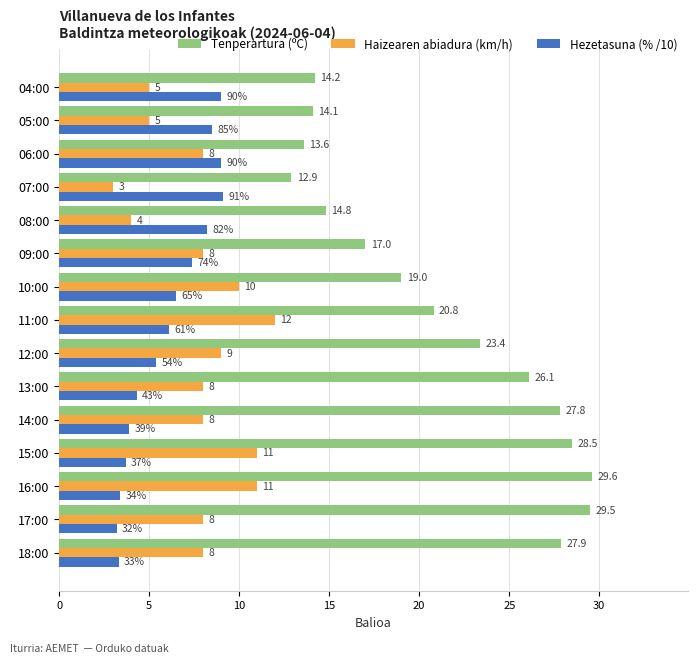

Rank the series at 07:00 from lowest to highest value.

Haizearen abiadura (km/h), Hezetasuna (% /10), Tenperartura (ºC)